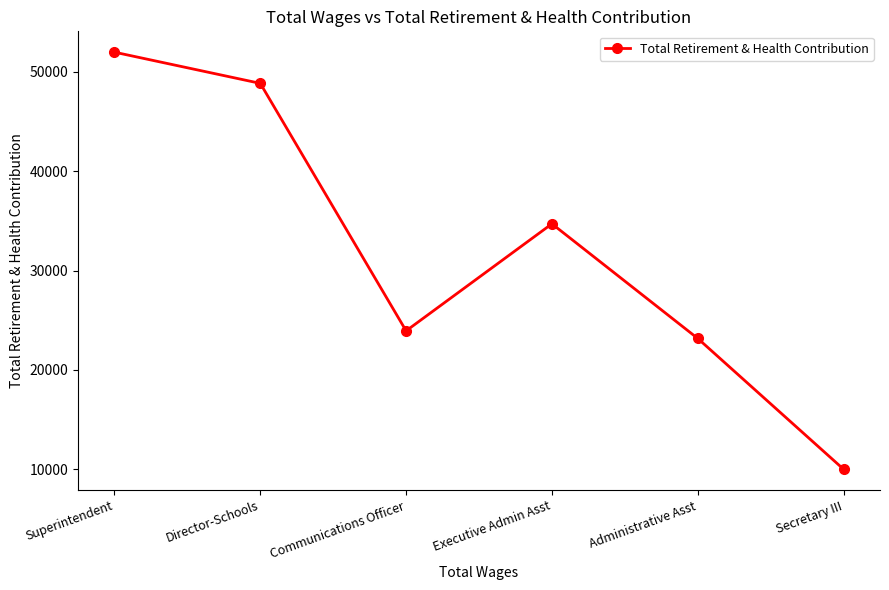

What is the label of the 4th point from the left?

Executive Admin Asst